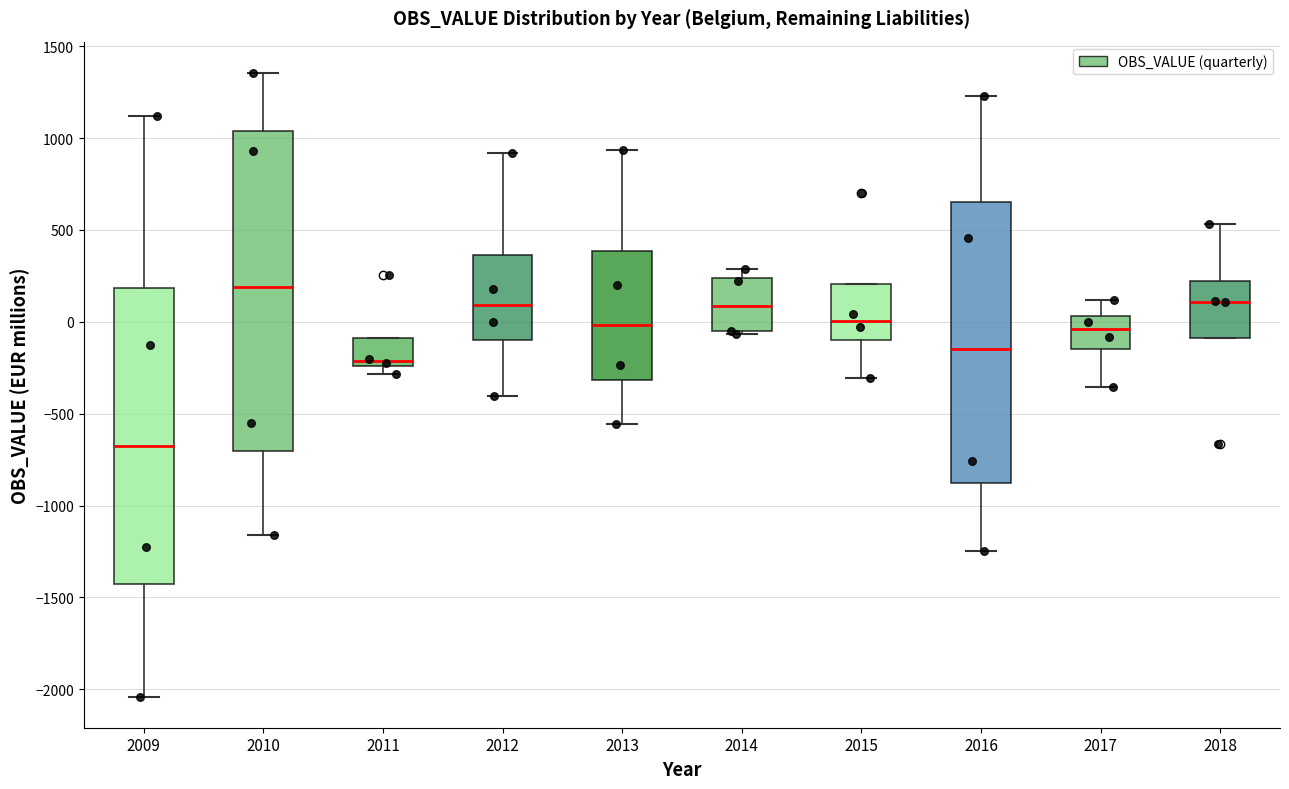

Where is the lower edge of the box at x = 2014 on the y-axis? The values are not printed on the chart, so give them approximately, as read against the axis.

-50